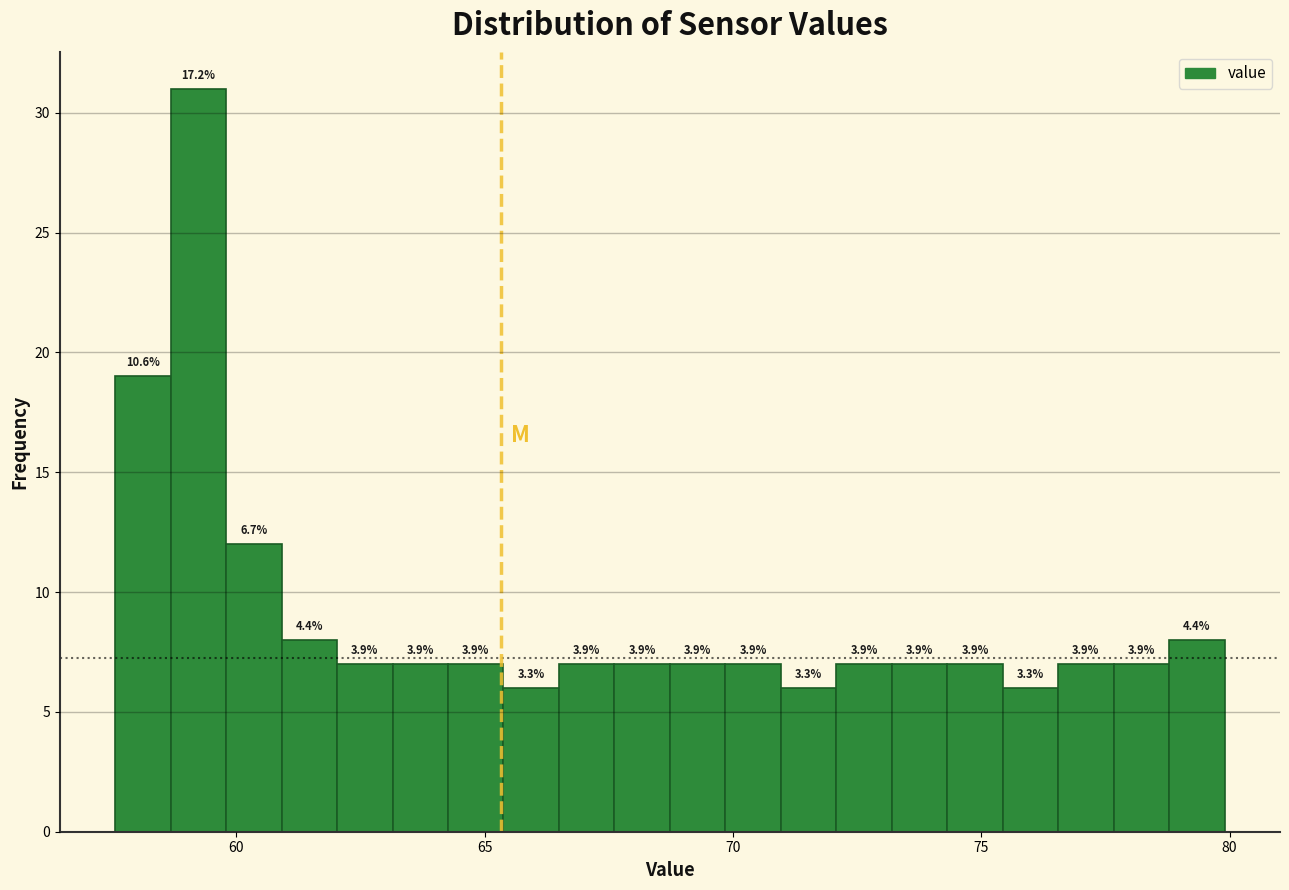

Around what value on the x-axis is the tallest bar? Give the approximate position of its centre, as read against the axis.

59.0